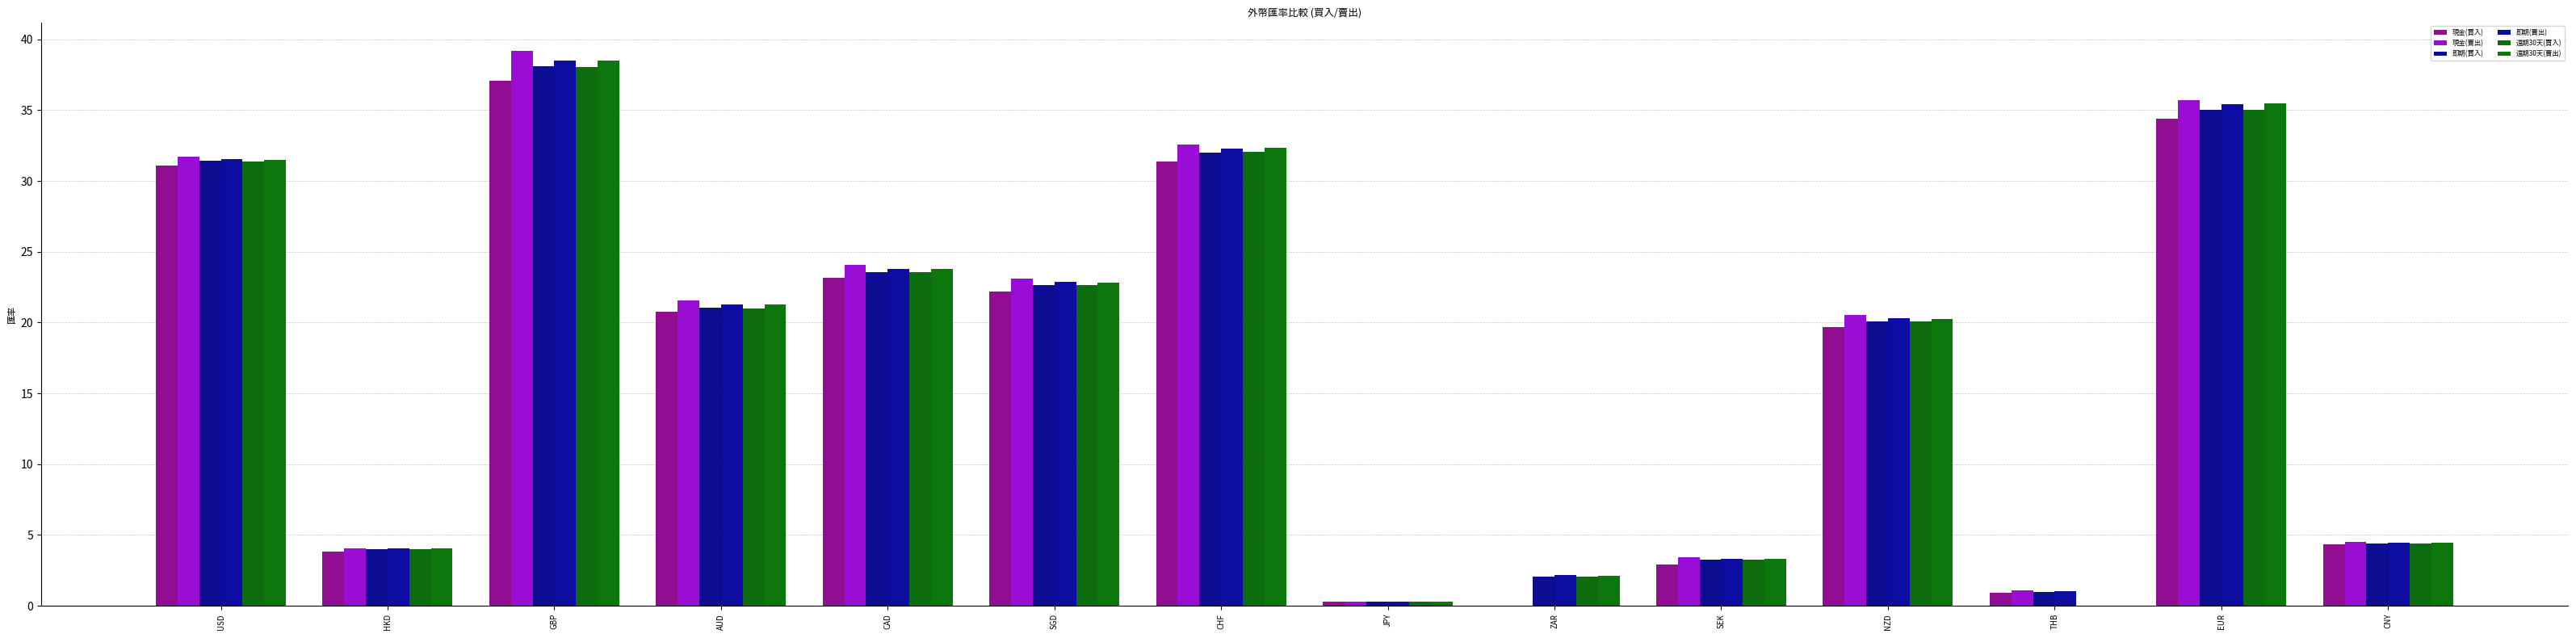

Is the value of 現金(賣出) at CHF greater than the value of 即期(買入) at SEK?

Yes